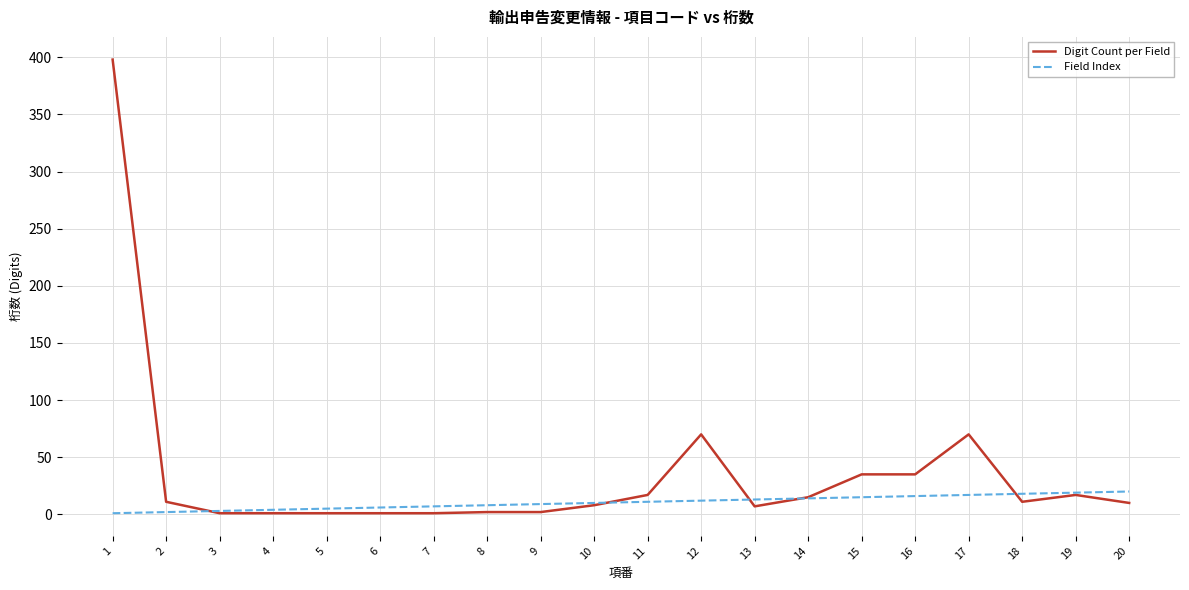

List the series in order of their peak value, lowest first.

Field Index, Digit Count per Field